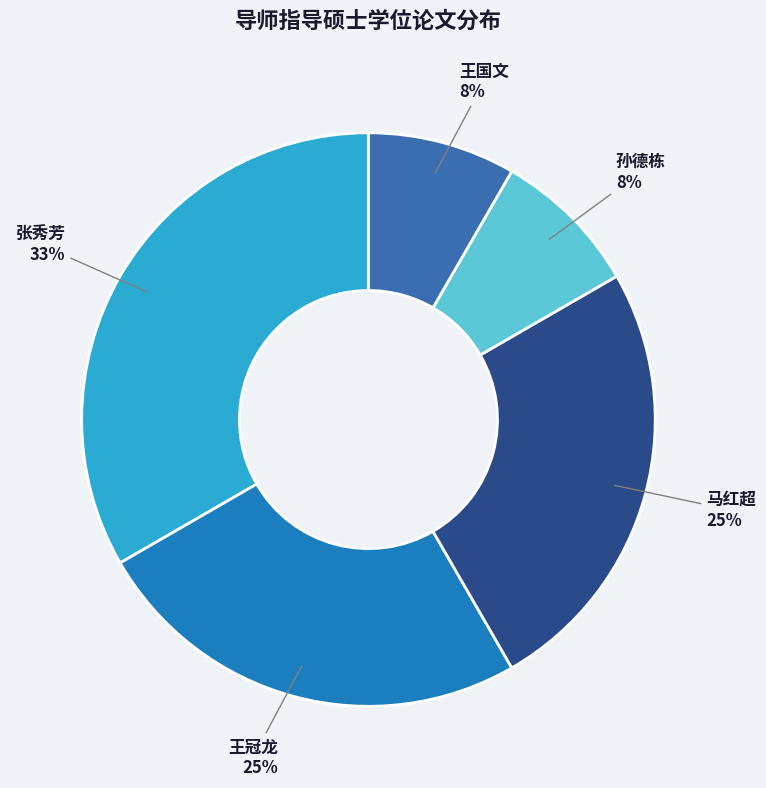

Is it true that 马红超 is 31% of the pie?

False